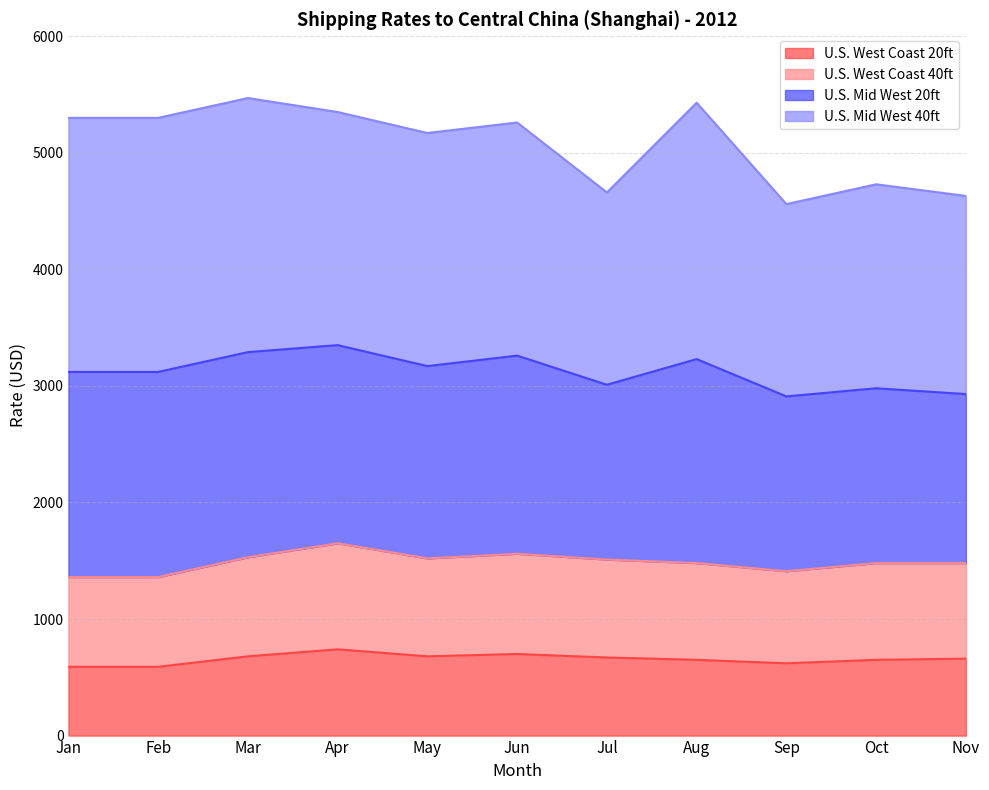

What is the lowest value of the U.S. West Coast 20ft series?

590